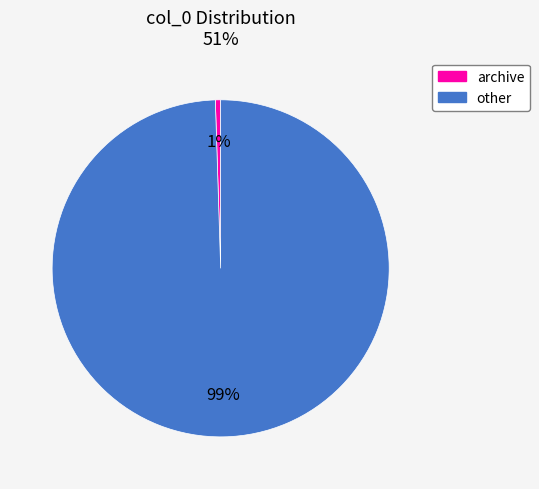

Rank the categories by value from highest to lowest.

other, archive